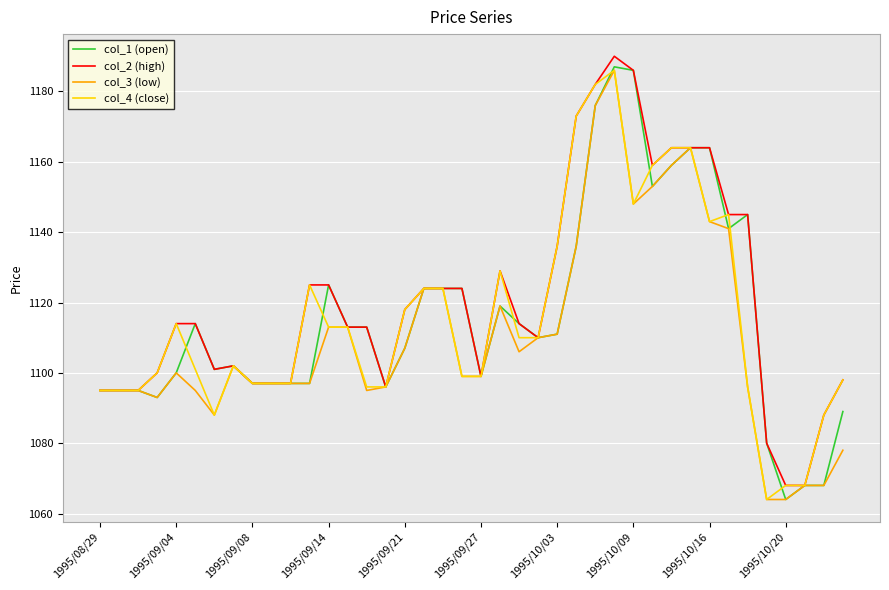

What is the greatest value displayed?

1190